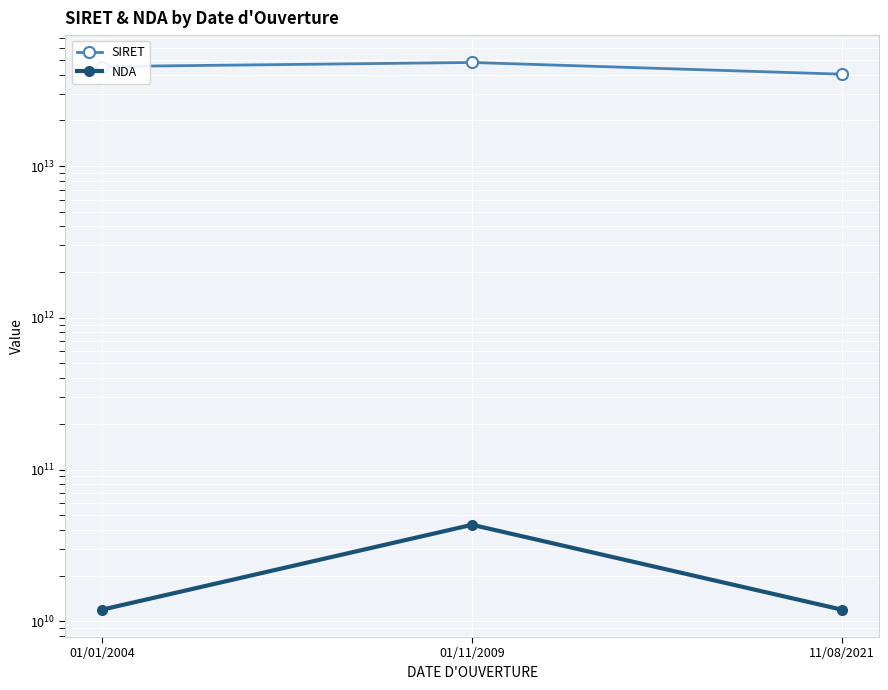

What is the difference between the highest and lowest values at 01/11/2009?

48078716295700